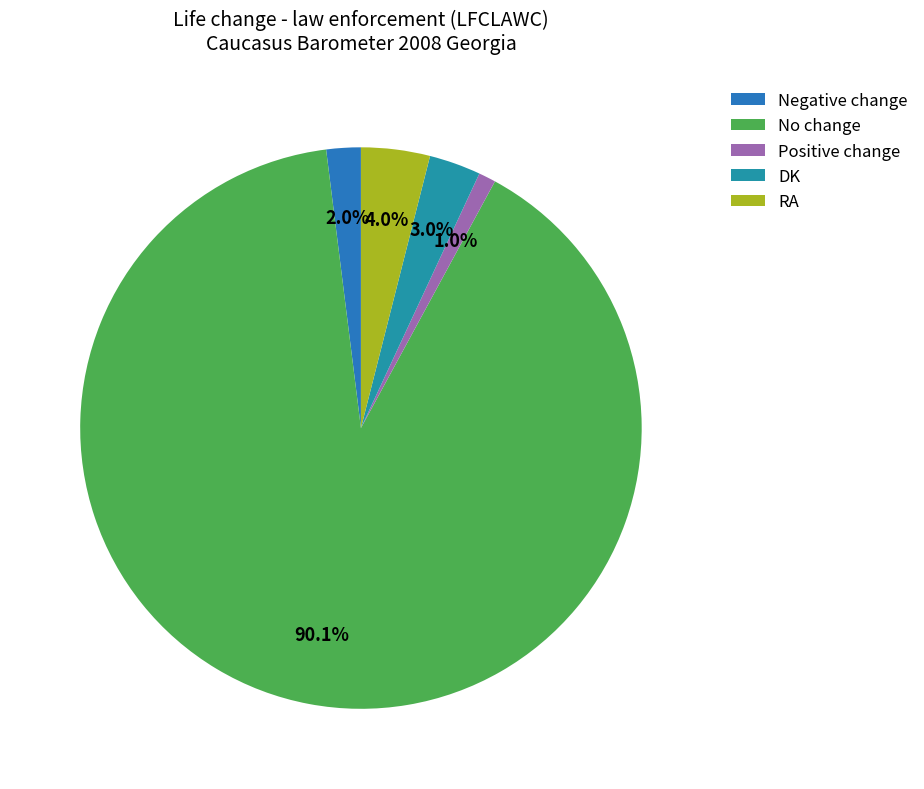

Rank the categories by value from lowest to highest.

Positive change, Negative change, DK, RA, No change